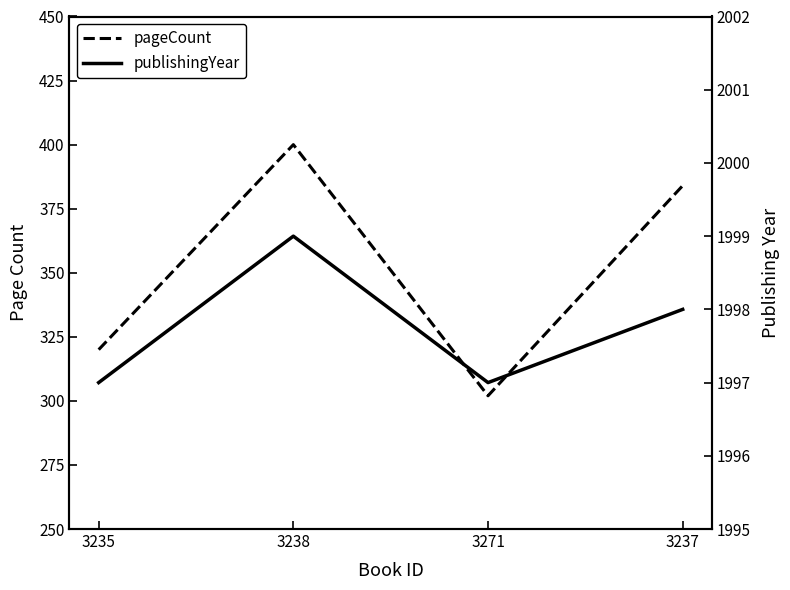

What value does the publishingYear series have at 3235?

1997